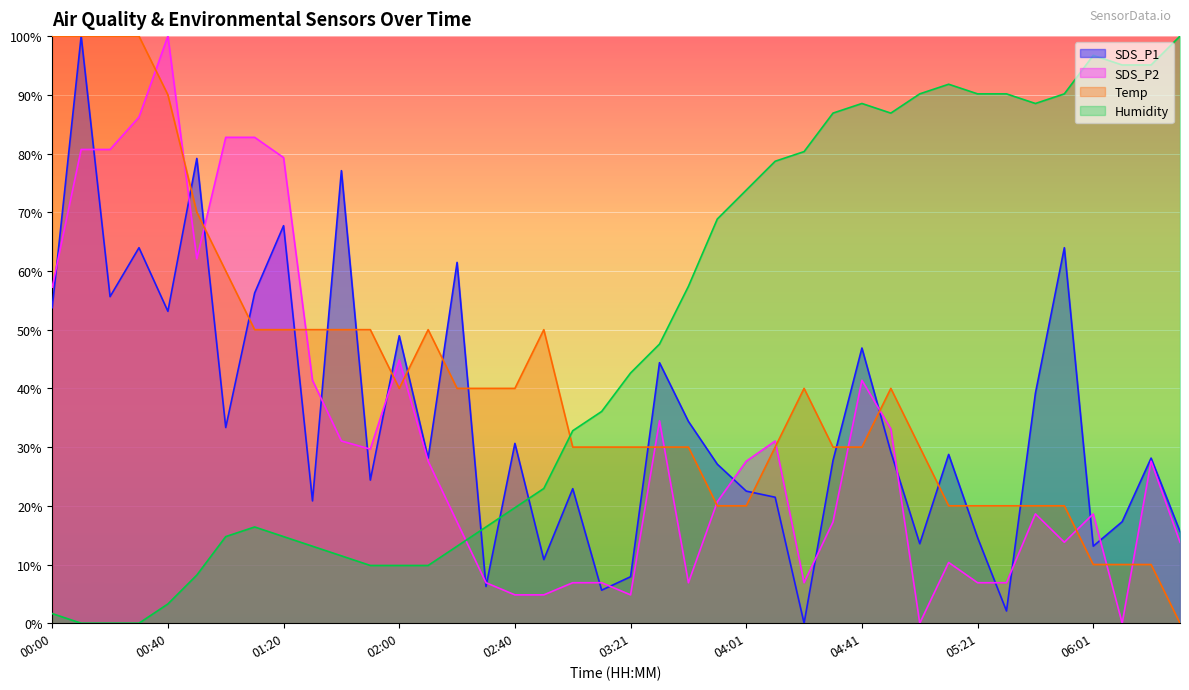

How many lines are shown in the chart?

4